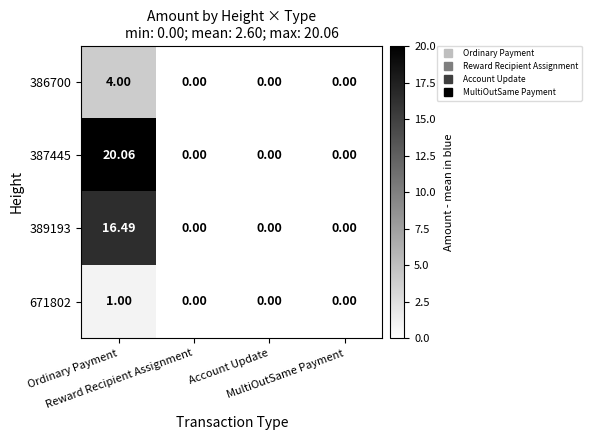

How many values in the 387445 series exceed 0?

1